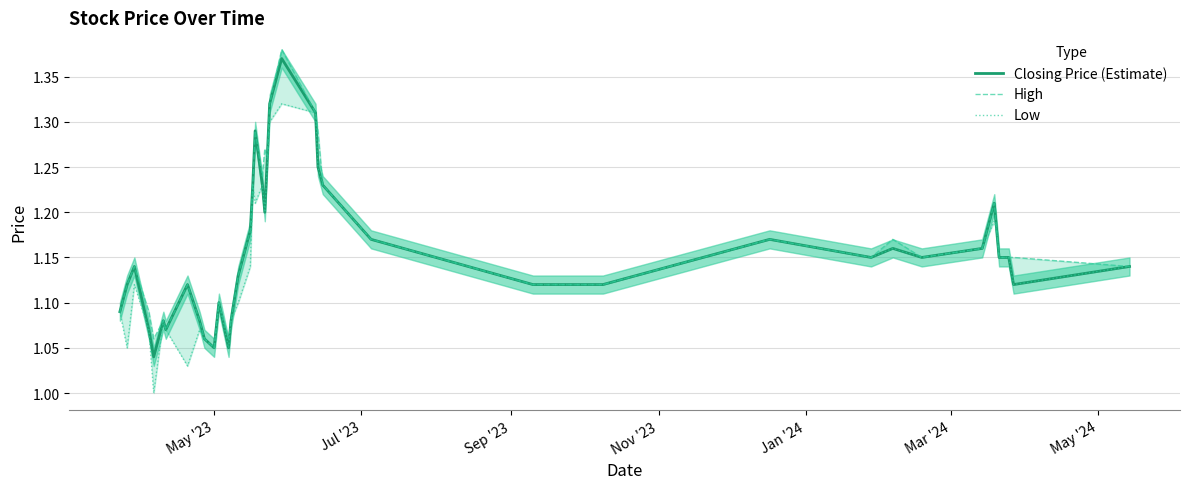

Rank the series by their average value, from highest to lowest.

High, Closing Price (Estimate), Low